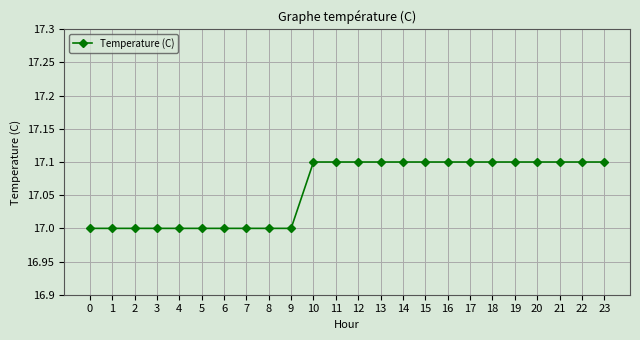

The chart shows a value of 17.1 at 22. True or false?

True